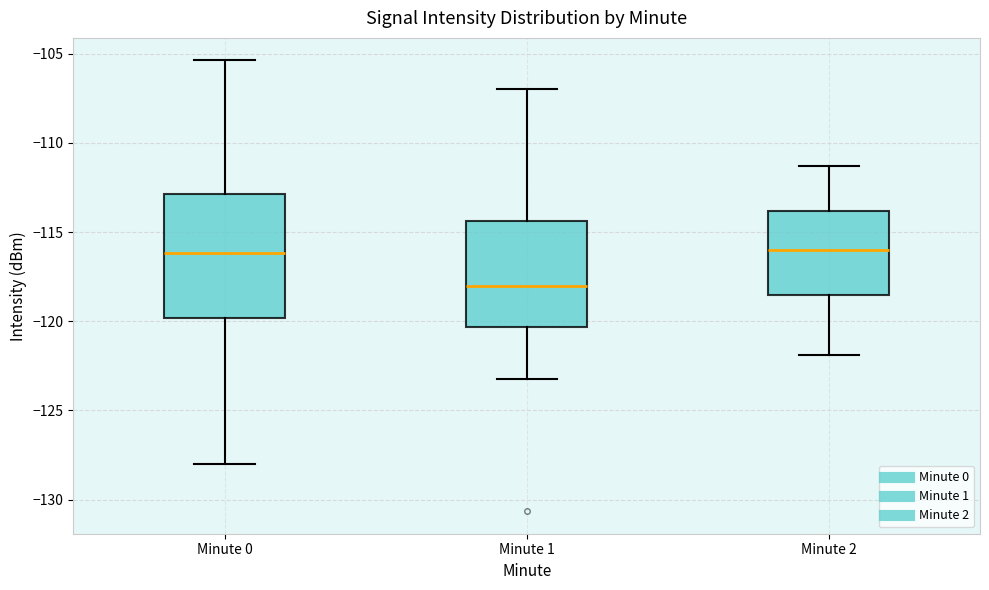

Where is the lower edge of the box for Minute 1 on the y-axis? The values are not printed on the chart, so give them approximately, as read against the axis.

-120.5